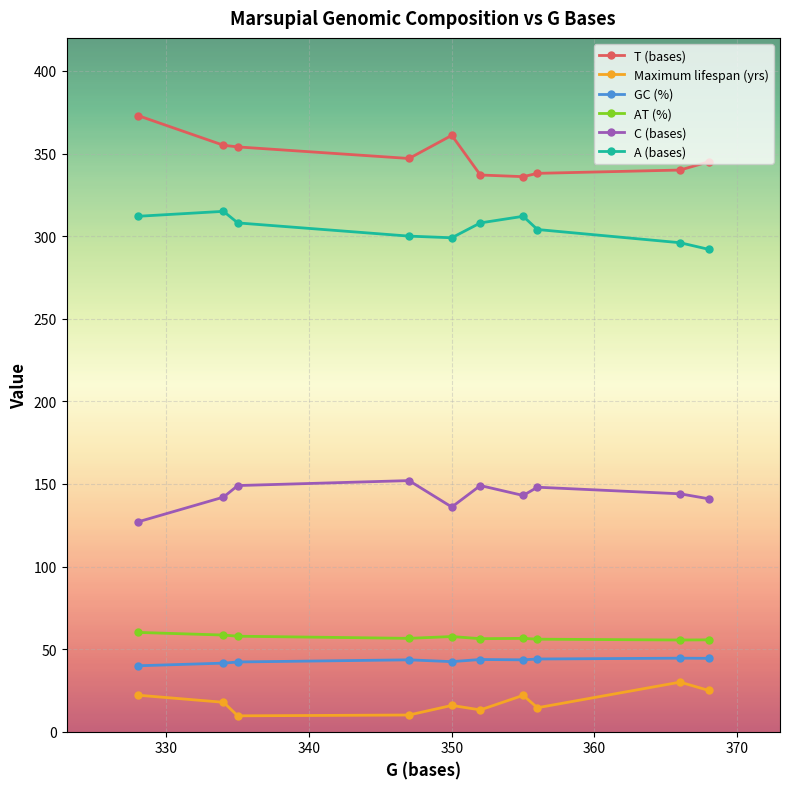

True or false: C (bases) and GC (%) cross at least once.

False